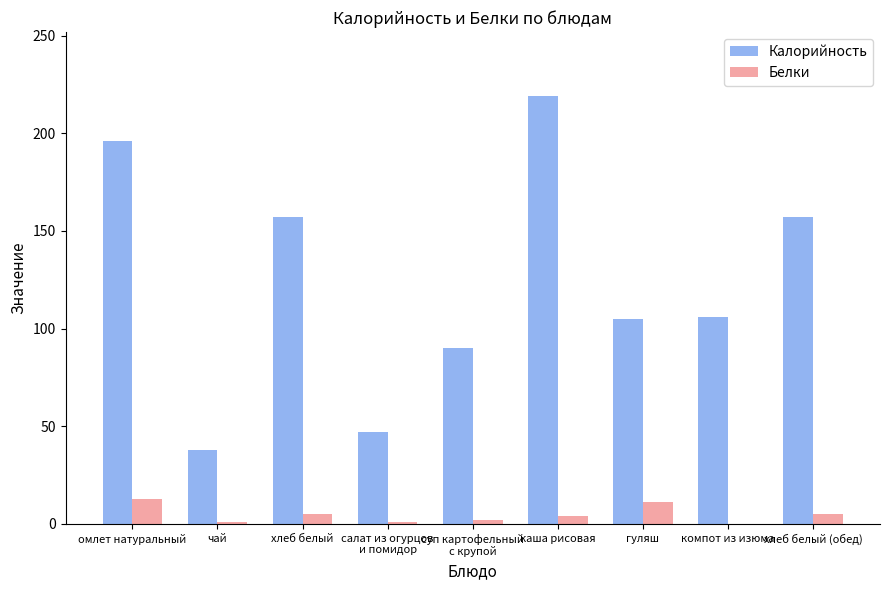

What is the maximum value shown in the chart?

219